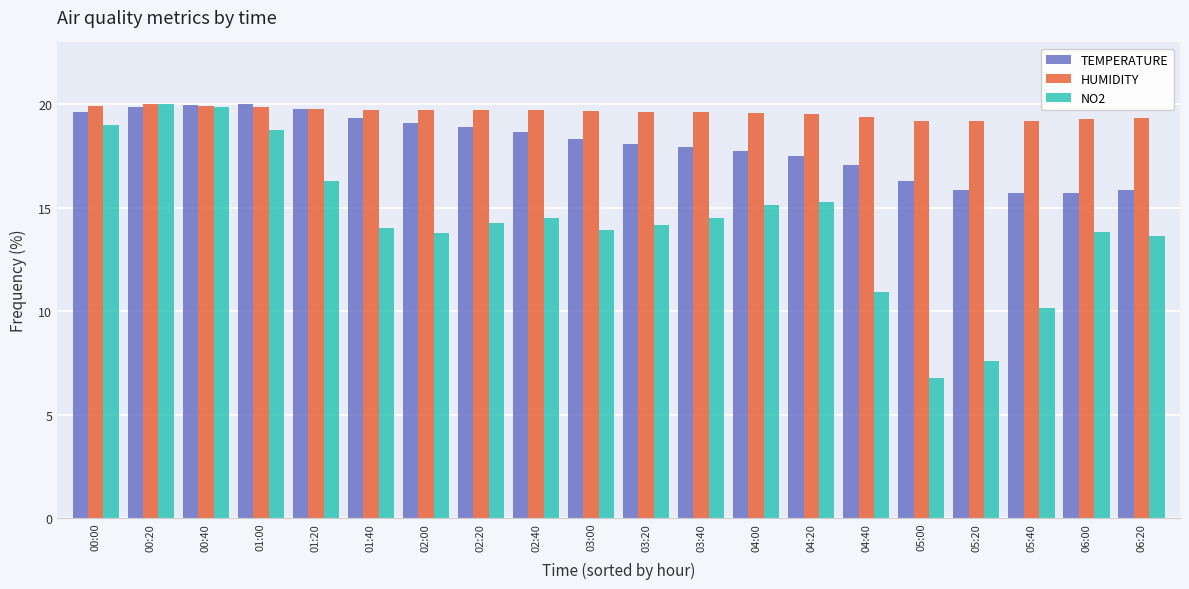

What value does the HUMIDITY series have at 03:00?

19.7